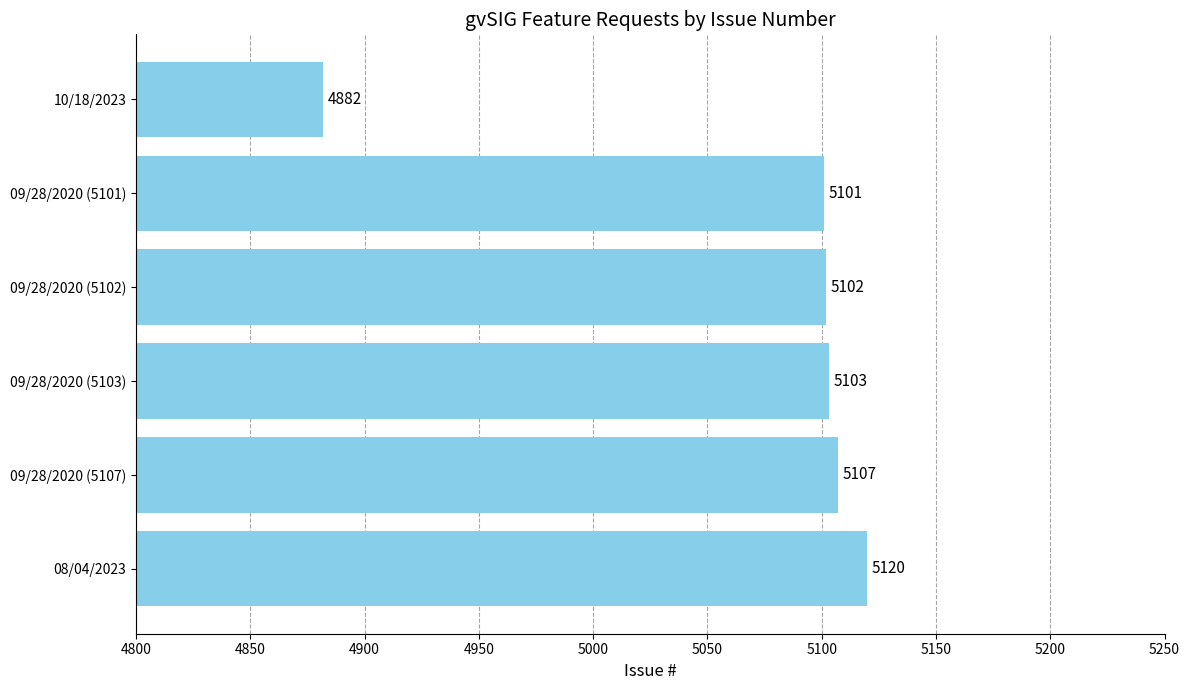

List the labels in order of value, smallest first.

10/18/2023, 09/28/2020 (5101), 09/28/2020 (5102), 09/28/2020 (5103), 09/28/2020 (5107), 08/04/2023